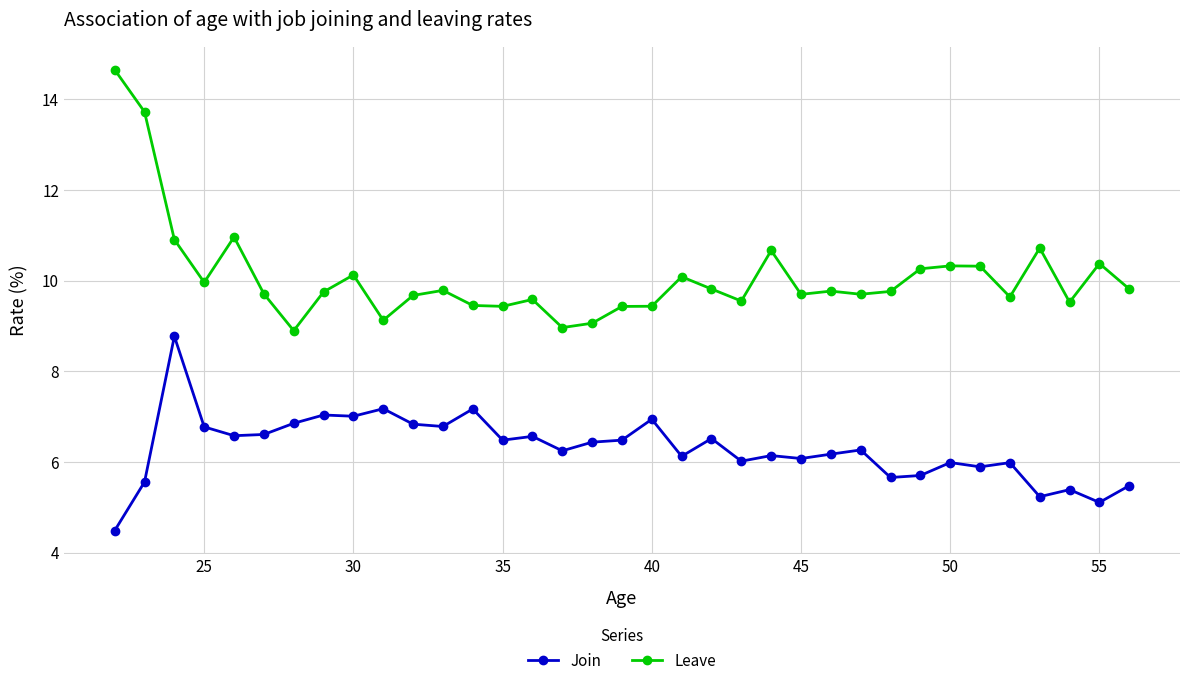

What is the sum of all Leave values?

352.7